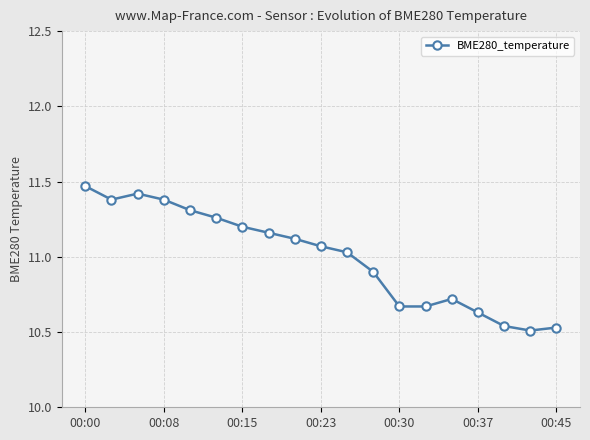

Does the chart have visible grid lines?

Yes